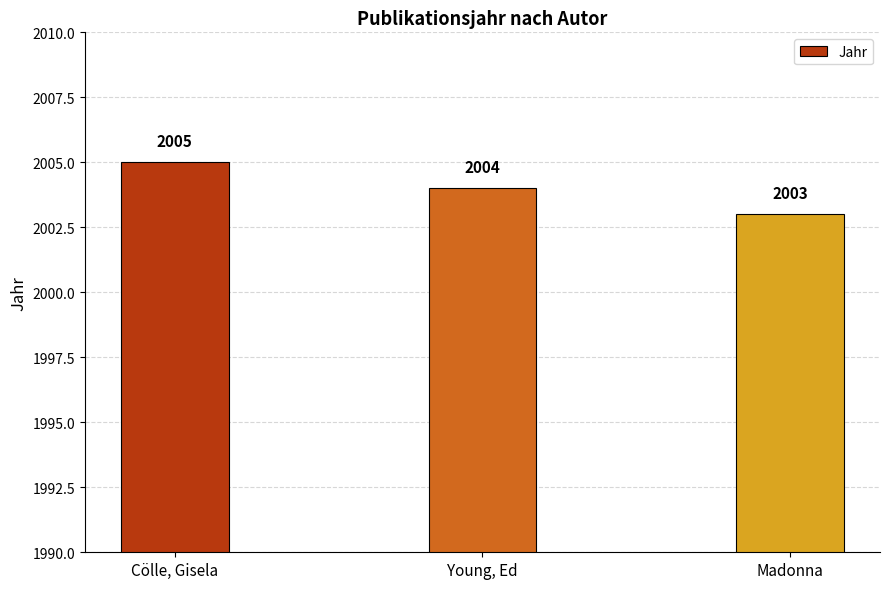

Between Young, Ed and Madonna, which is larger?

Young, Ed